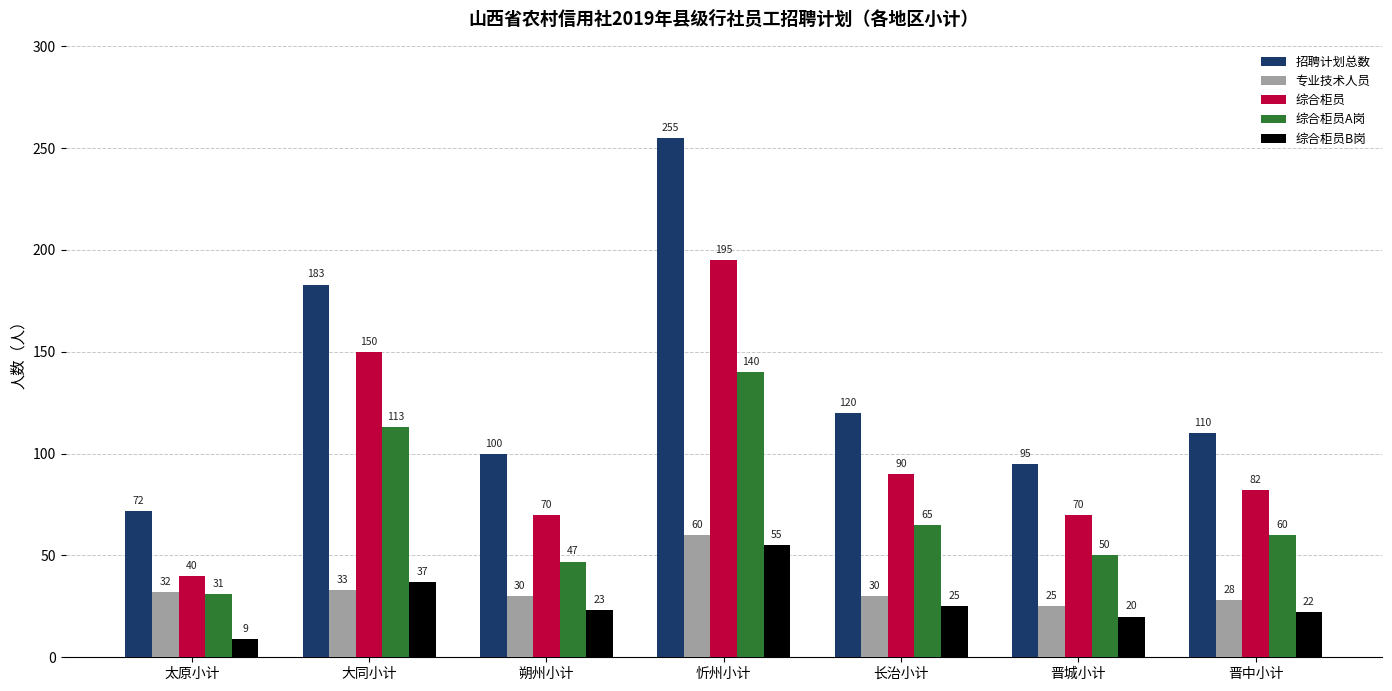

At which category is the sum across all series the highest?

忻州小计